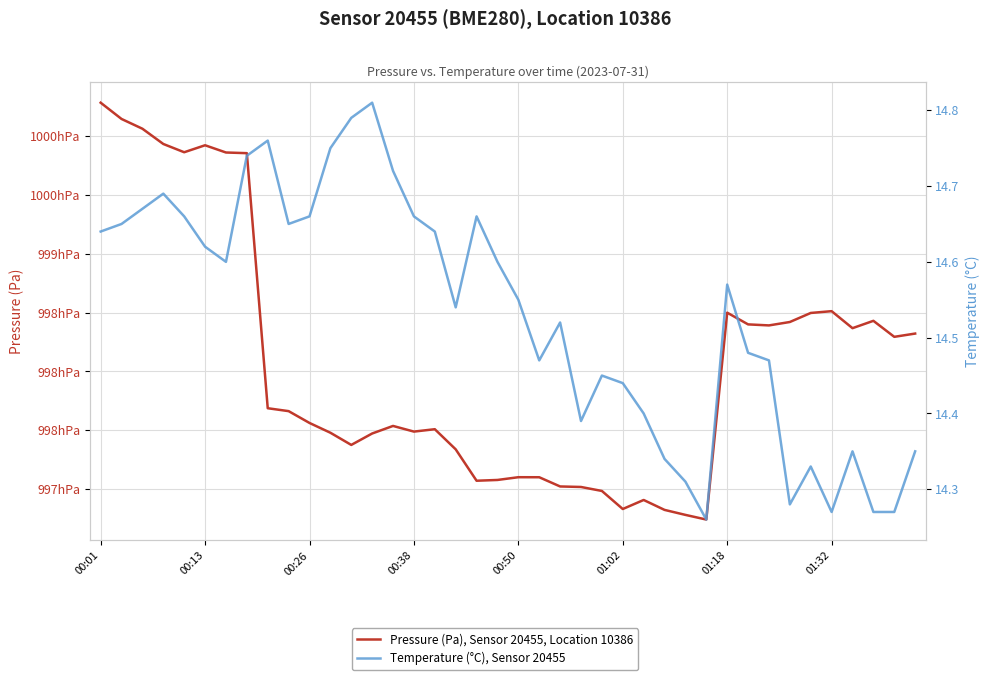

How many interior local peaks does the Temperature (°C), Sensor 20455 series have?

9